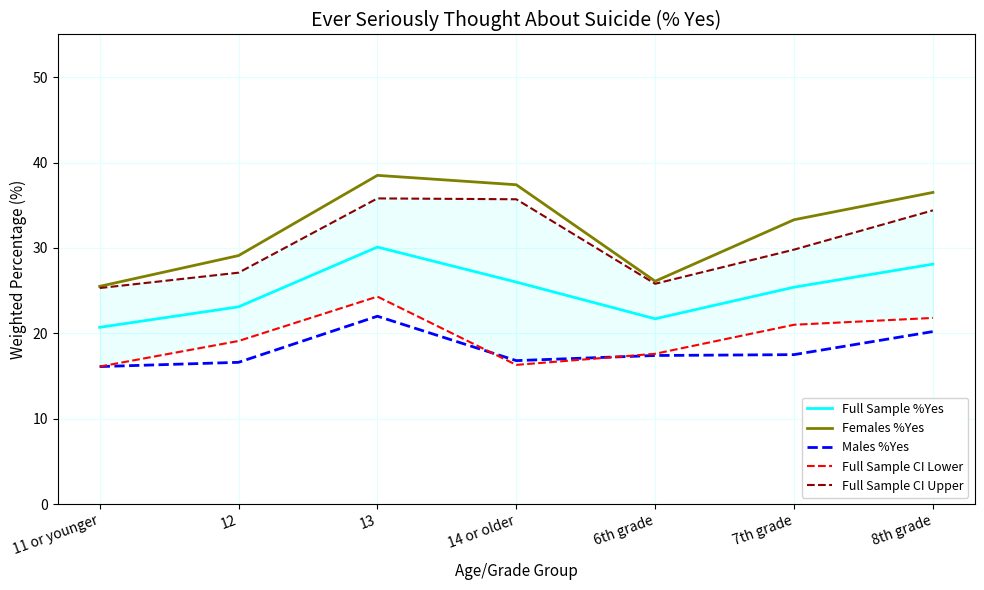

How many lines are shown in the chart?

5